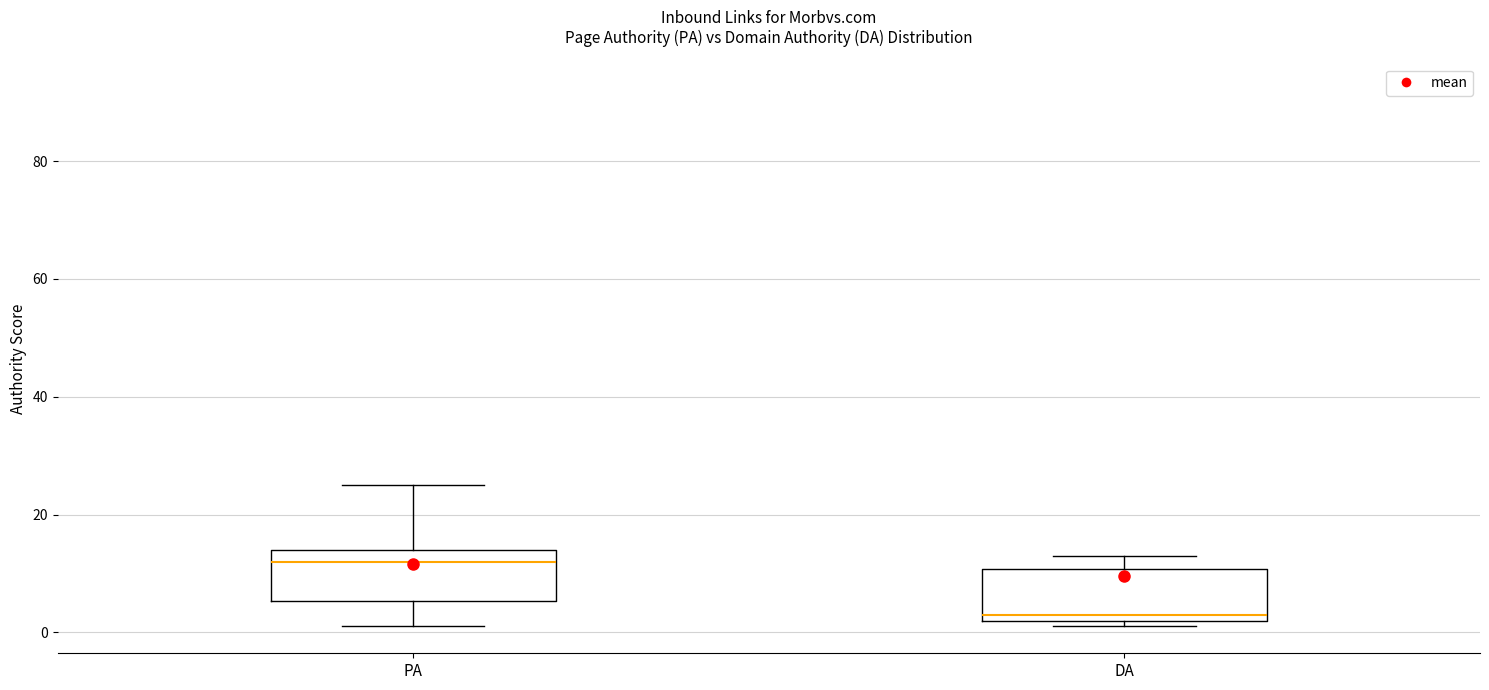

Which box has the highest median line?

PA